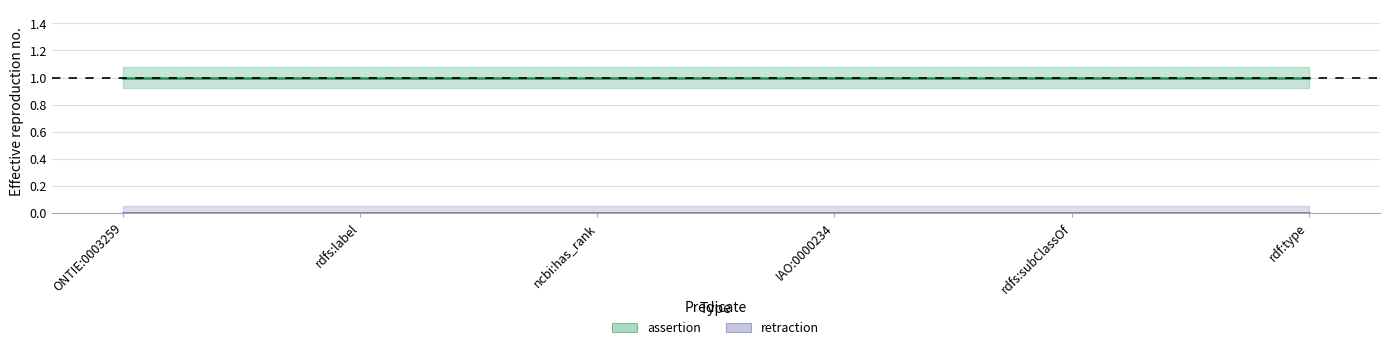

Does the chart have visible grid lines?

Yes